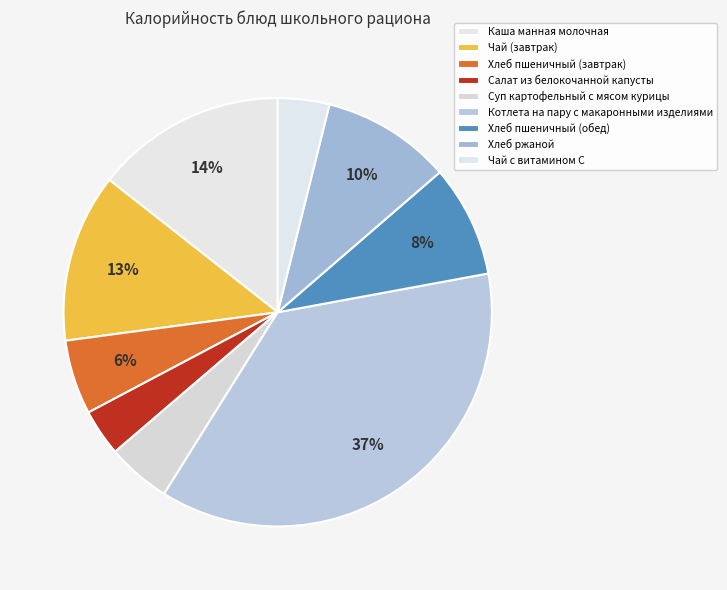

How much of the chart is everything except Хлеб ржаной?

90.2%